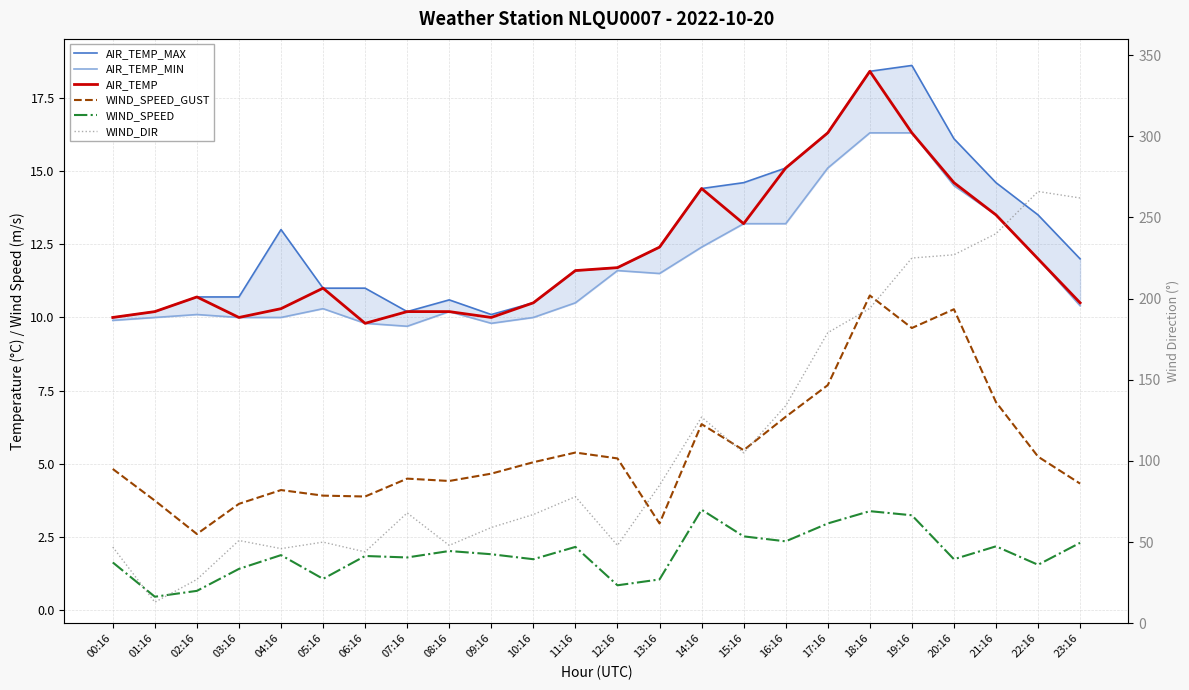

Which series changed the most between 04:16 and 18:16?

WIND_DIR